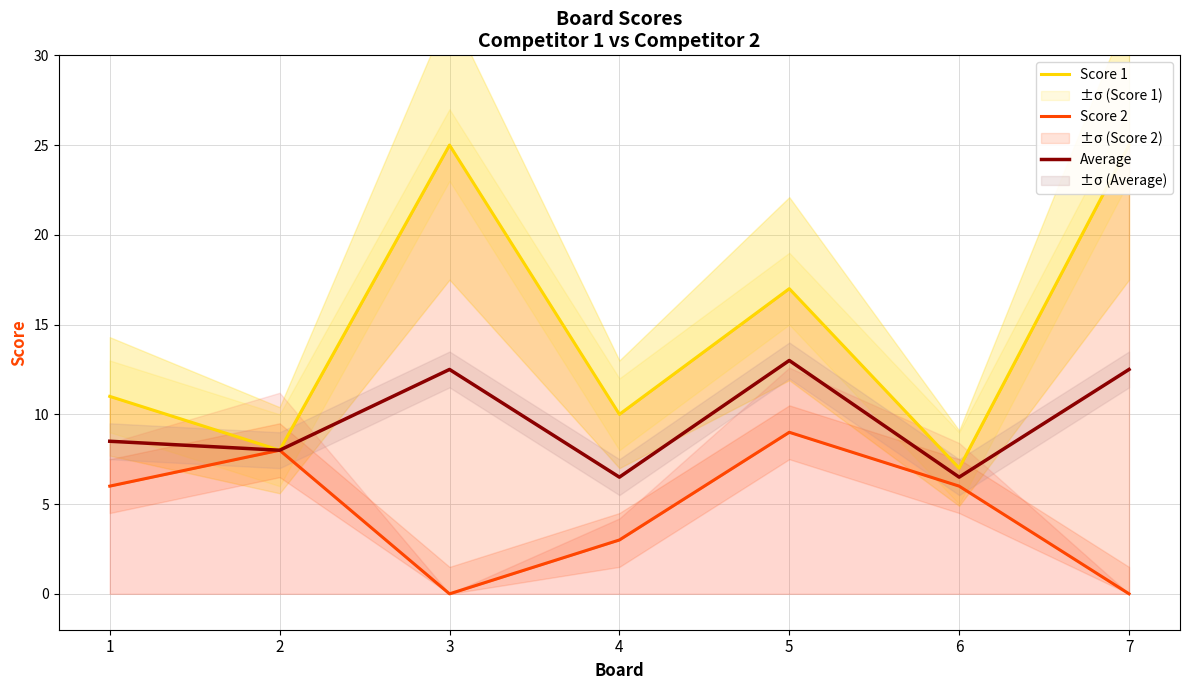

Which label corresponds to the largest value in the chart?

3